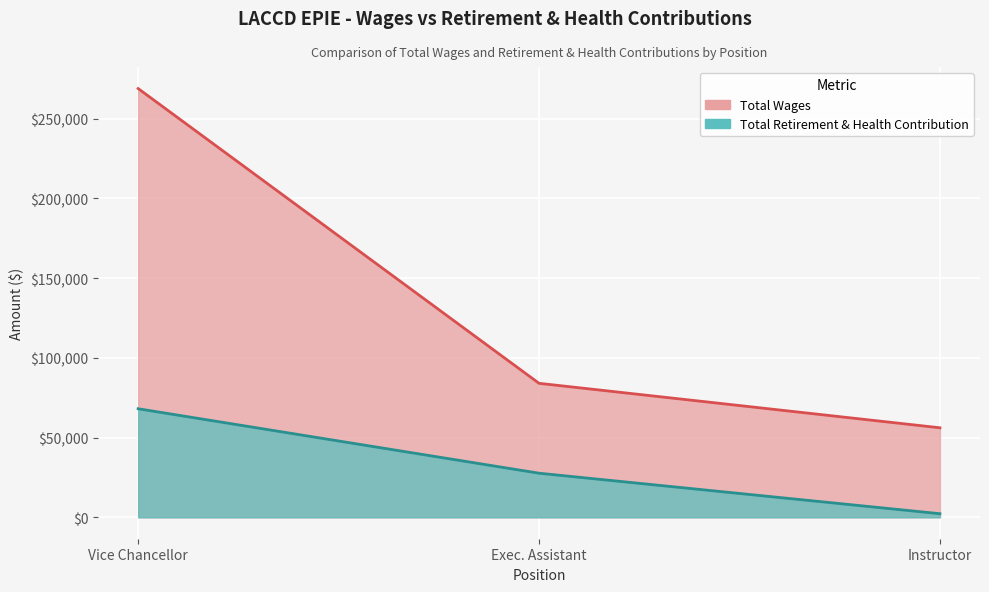

What is the approximate value of Total Wages at Instructor, to the nearest 10?

56140